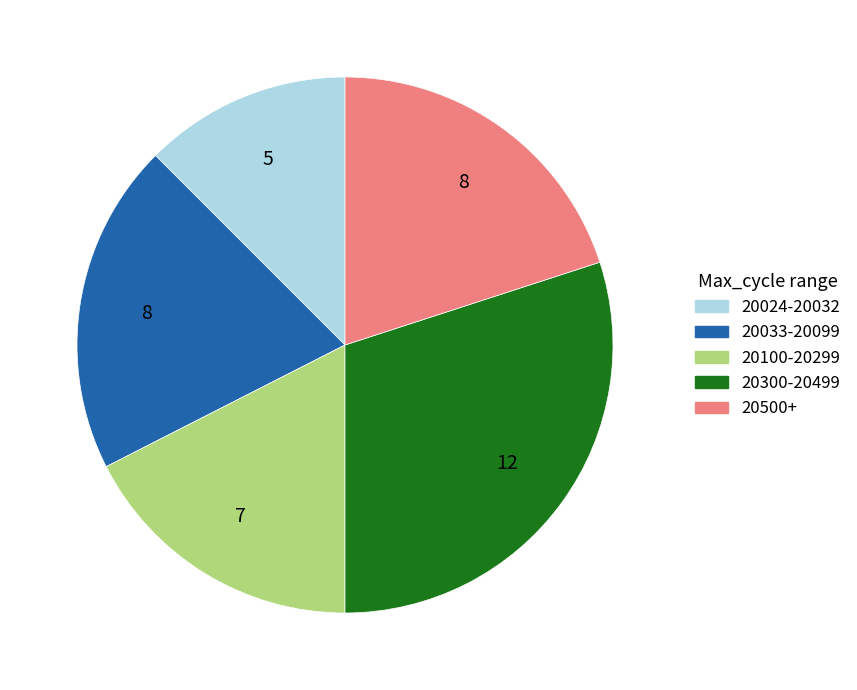

Combined, do 20033-20099 and 20100-20299 account for over 50%?

No